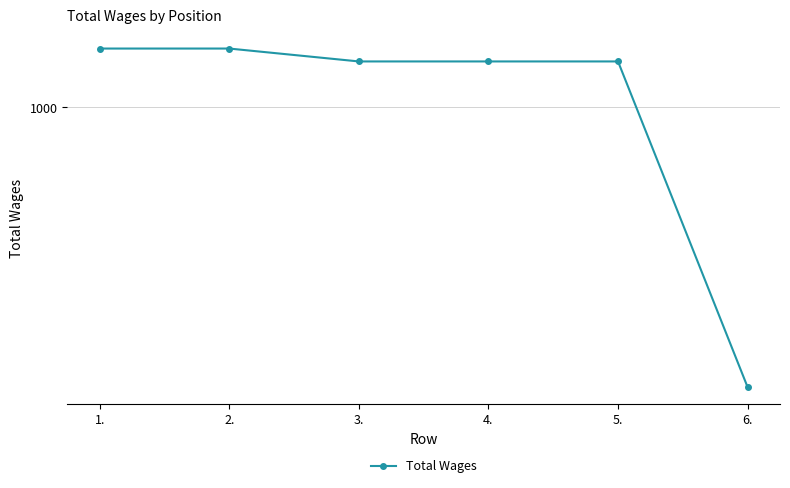

Reading right to left, what are all the values shown in this chart?

6.=200	5.=1300	4.=1300	3.=1300	2.=1400	1.=1400